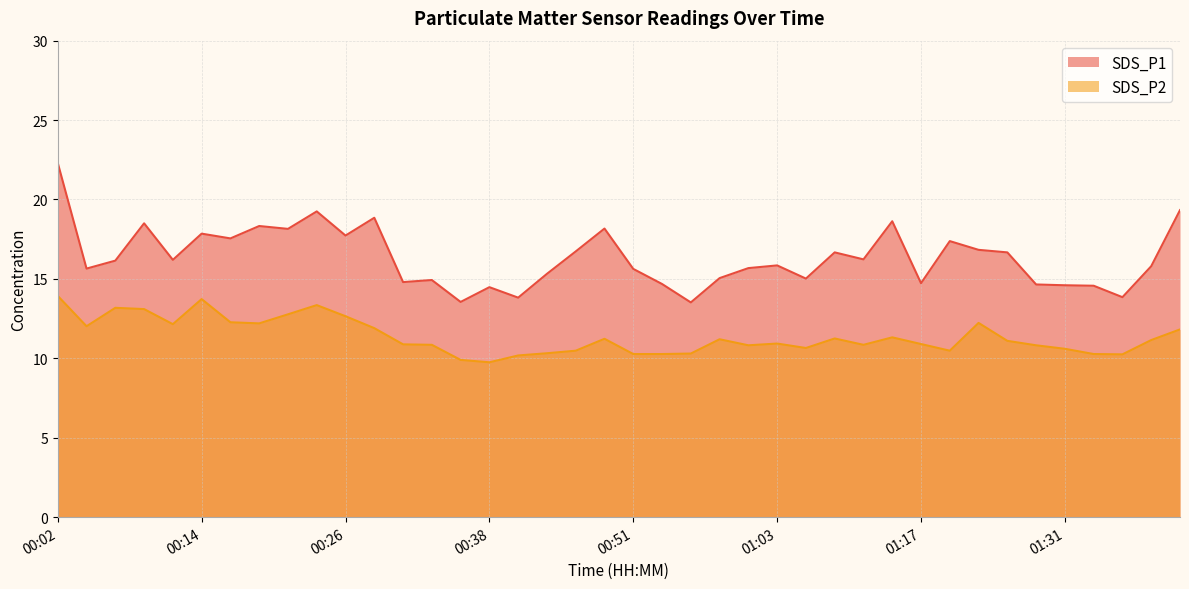

At which category is the sum across all series the highest?

00:02